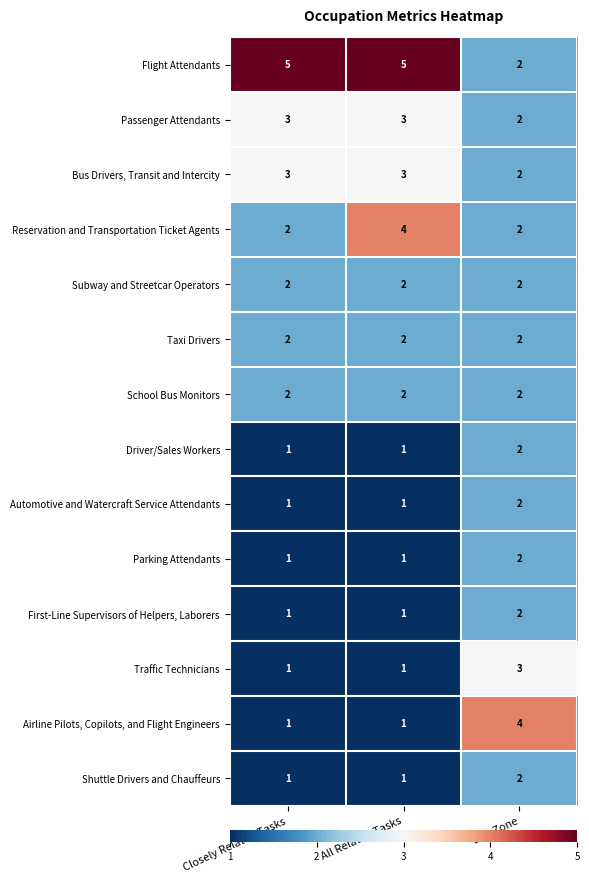

What is the sum of the Bus Drivers, Transit and Intercity values at Closely Related Tasks and All Related Tasks?

6